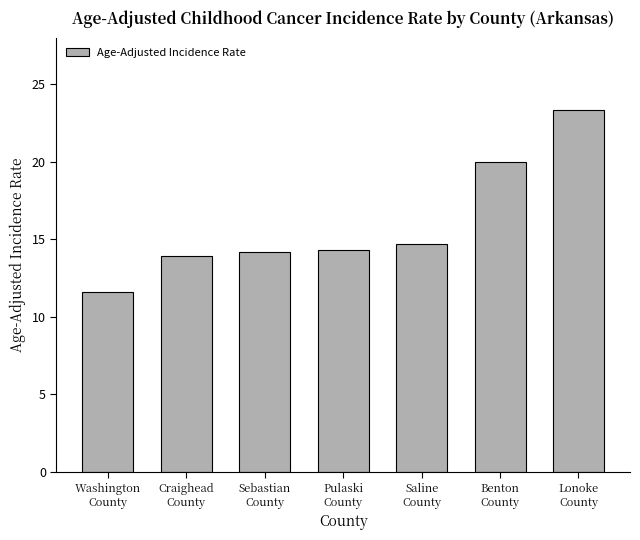

What is the sum of the values at Craighead
County and Benton
County?

33.9